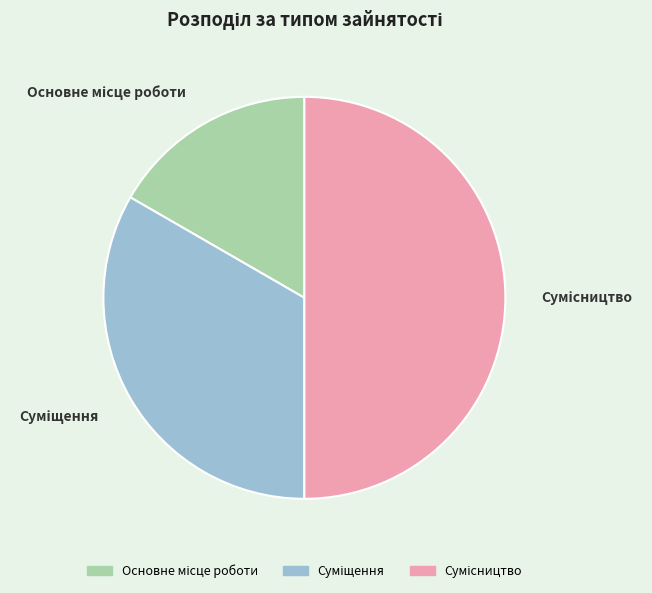

True or false: Сумісництво accounts for 64% of the total.

False